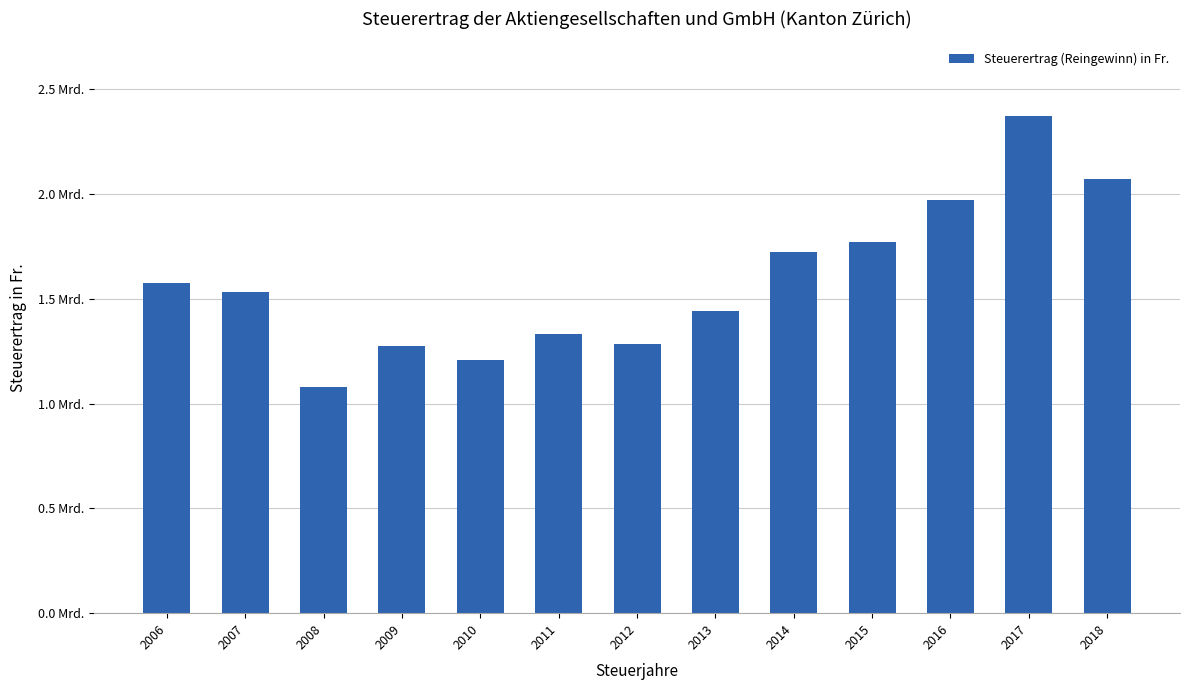

Is it true that the value at 2015 is 2500362216?

False